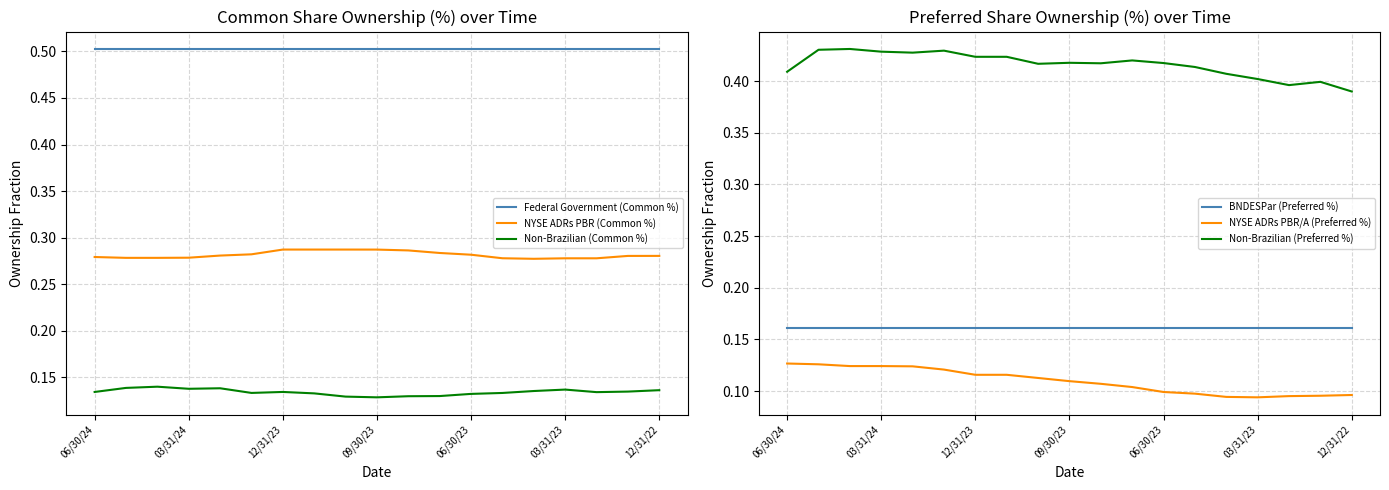

True or false: Federal Government (Common %) and NYSE ADRs PBR (Common %) cross at least once.

False